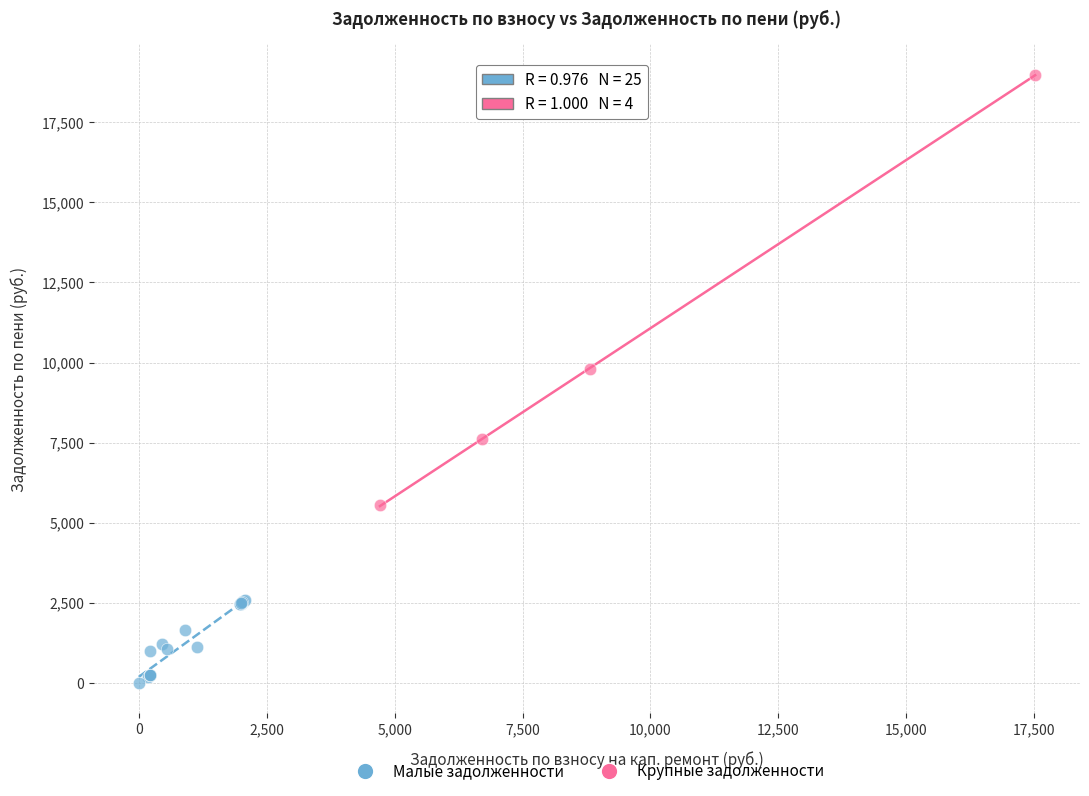

Which series has the largest Y range (max minus min)?

Крупные задолженности